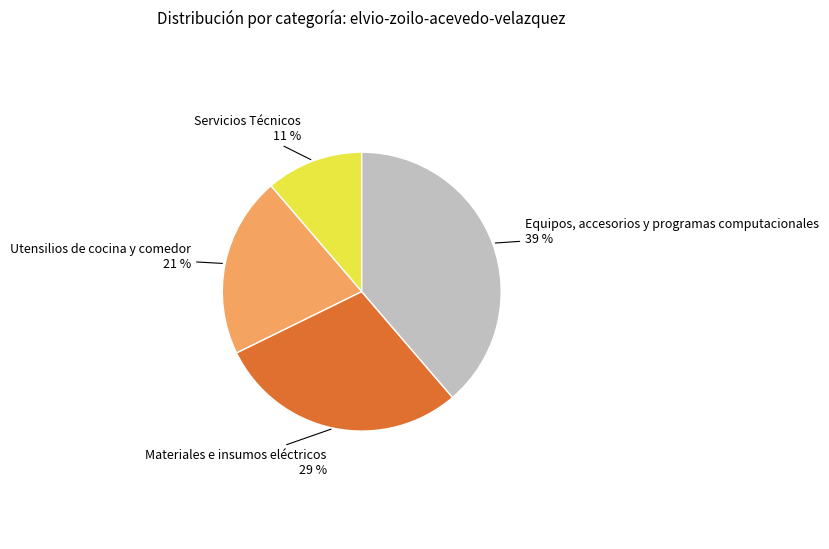

Is the sum of Utensilios de cocina y comedor and Equipos, accesorios y programas computacionales greater than half?

Yes